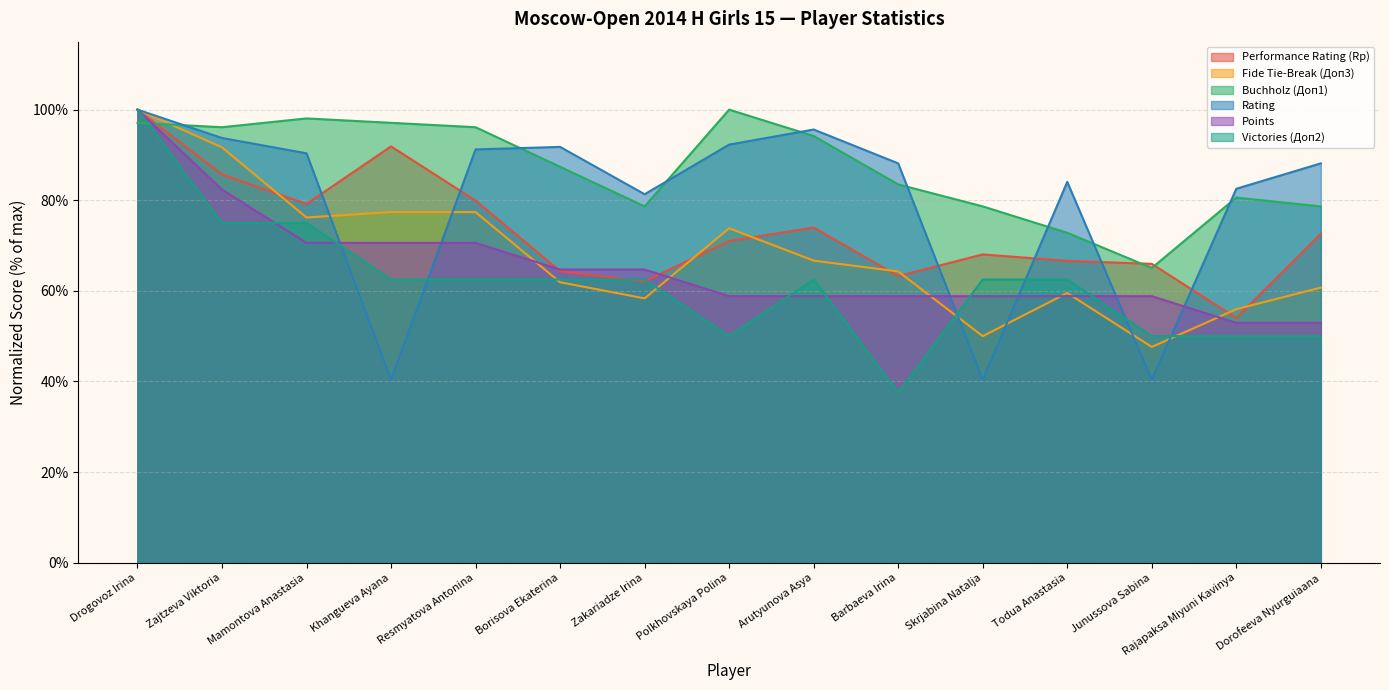

At how many categories does at least one series exceed 49?

15